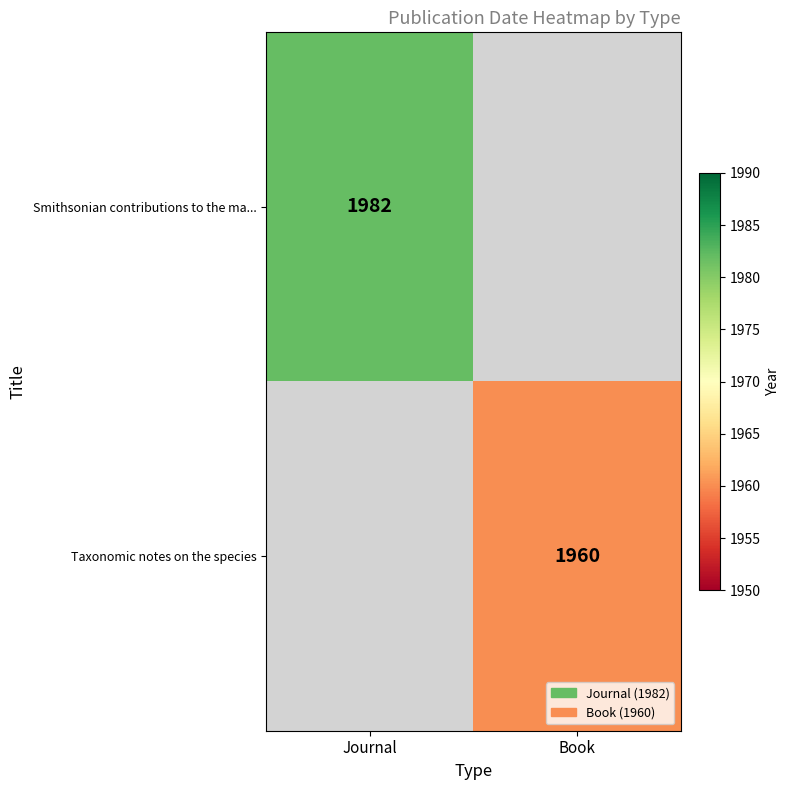

At which category is the sum across all series the highest?

Journal